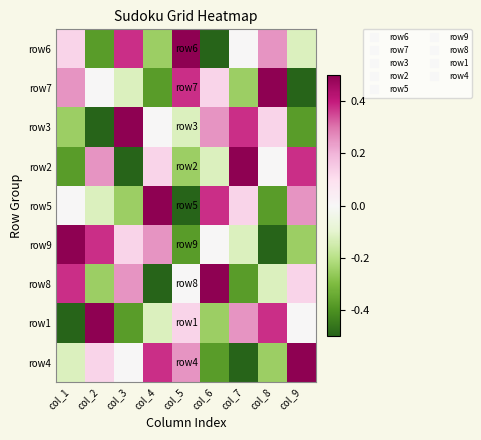

At which category is the sum across all series the highest?

col_1